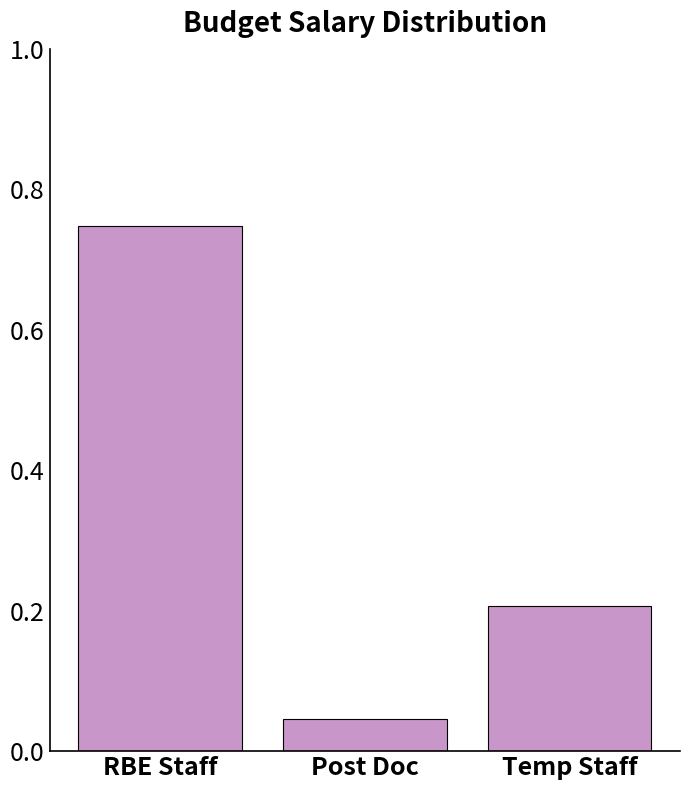

What is the label of the 3rd bar from the right?

RBE Staff